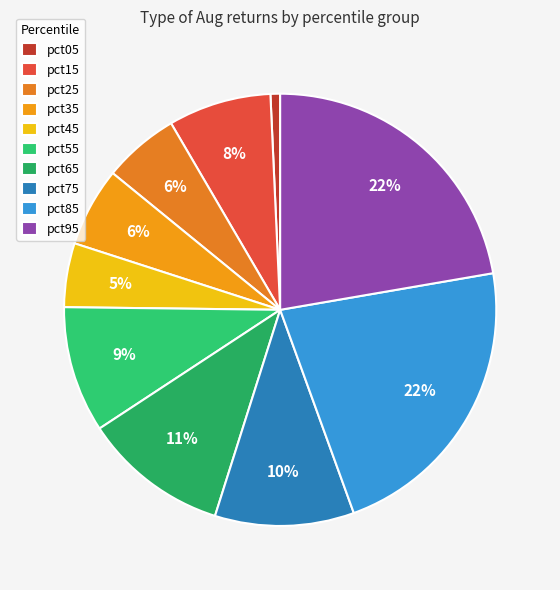

True or false: pct75 accounts for 10% of the total.

True